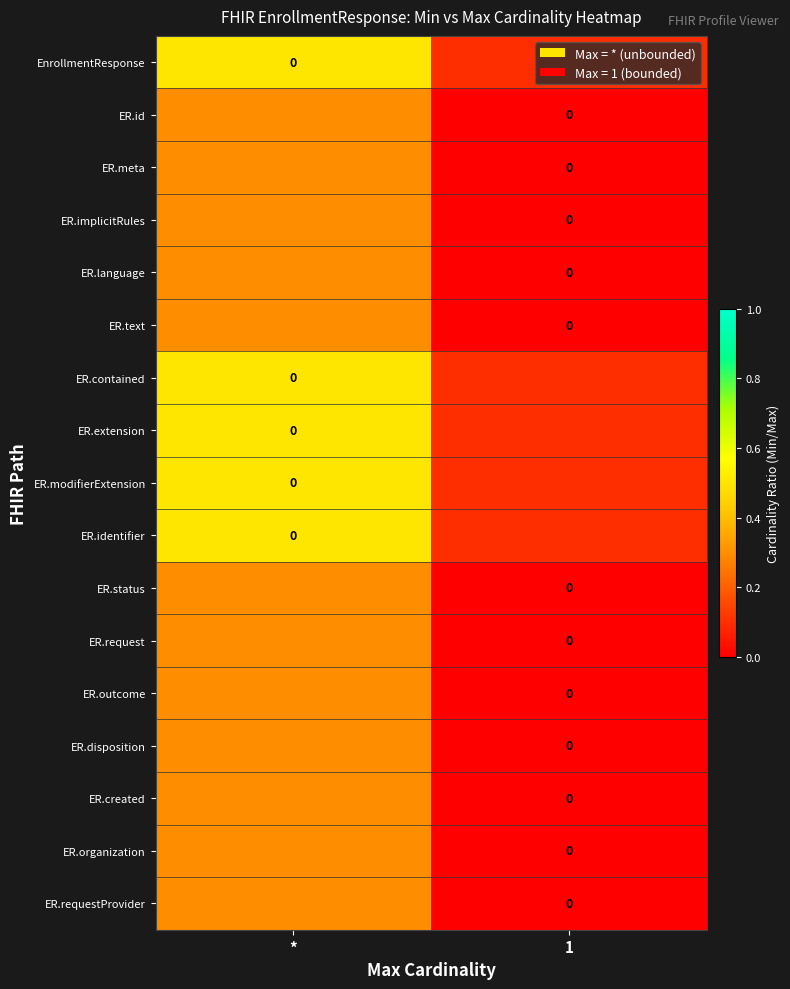

Is the value of ER.language at * greater than the value of ER.request at 1?

Yes